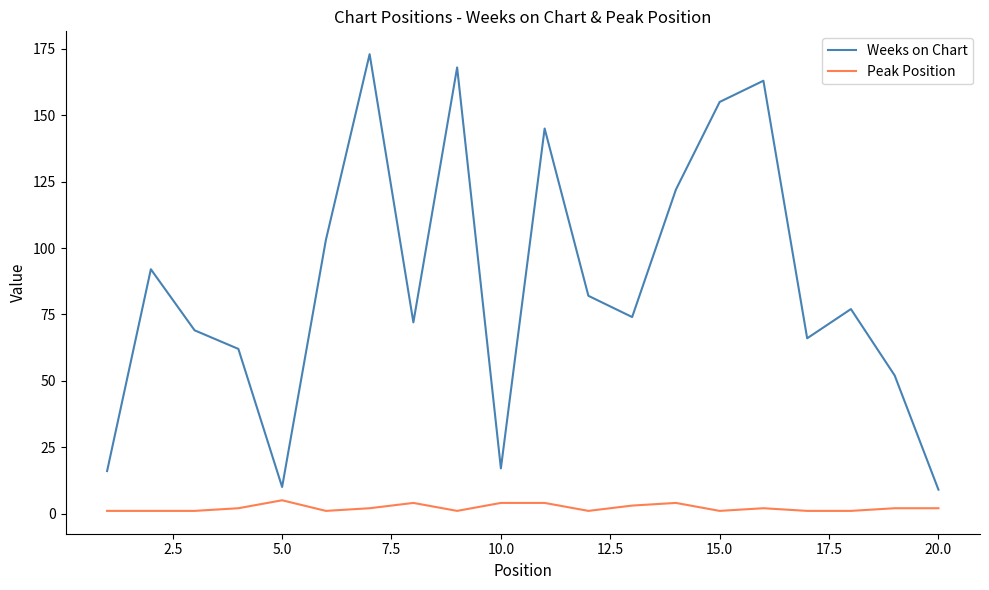

List the series in order of their peak value, highest first.

Weeks on Chart, Peak Position